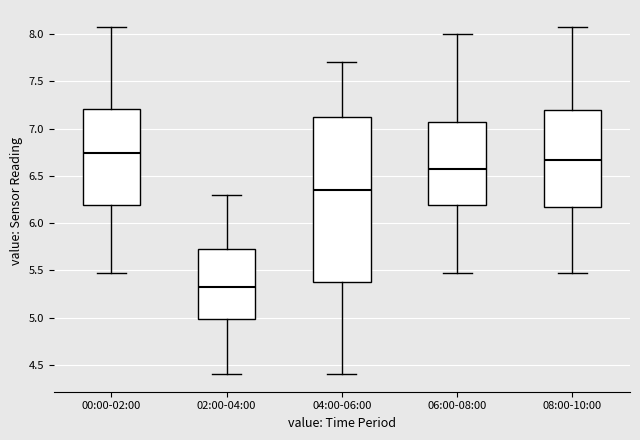

Where does the lower whisker of the box for 08:00-10:00 end on the y-axis? The values are not printed on the chart, so give them approximately, as read against the axis.

5.45